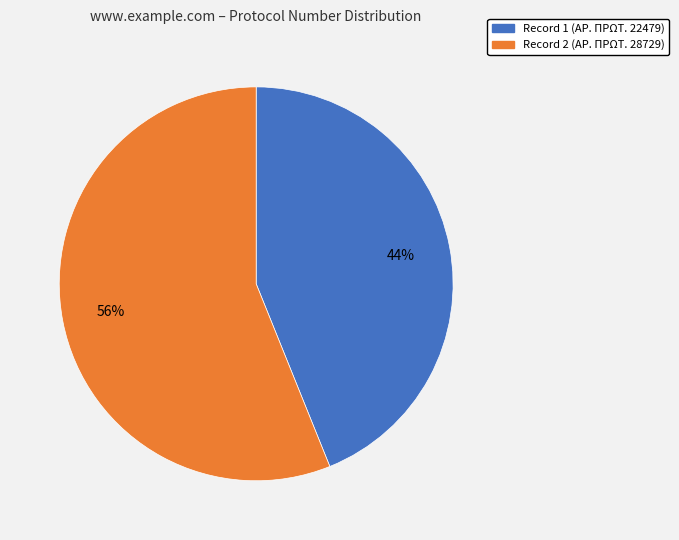

What is the majority slice?

Record 2 (ΑΡ. ΠΡΩΤ. 28729)